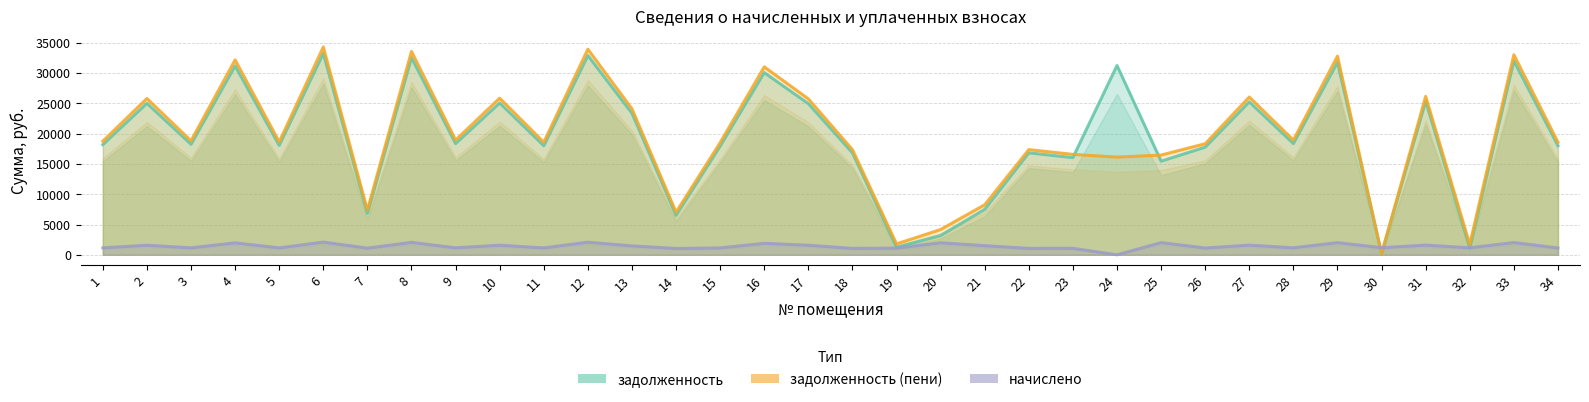

At which category does задолженность (пени) reach its first local valley?

3